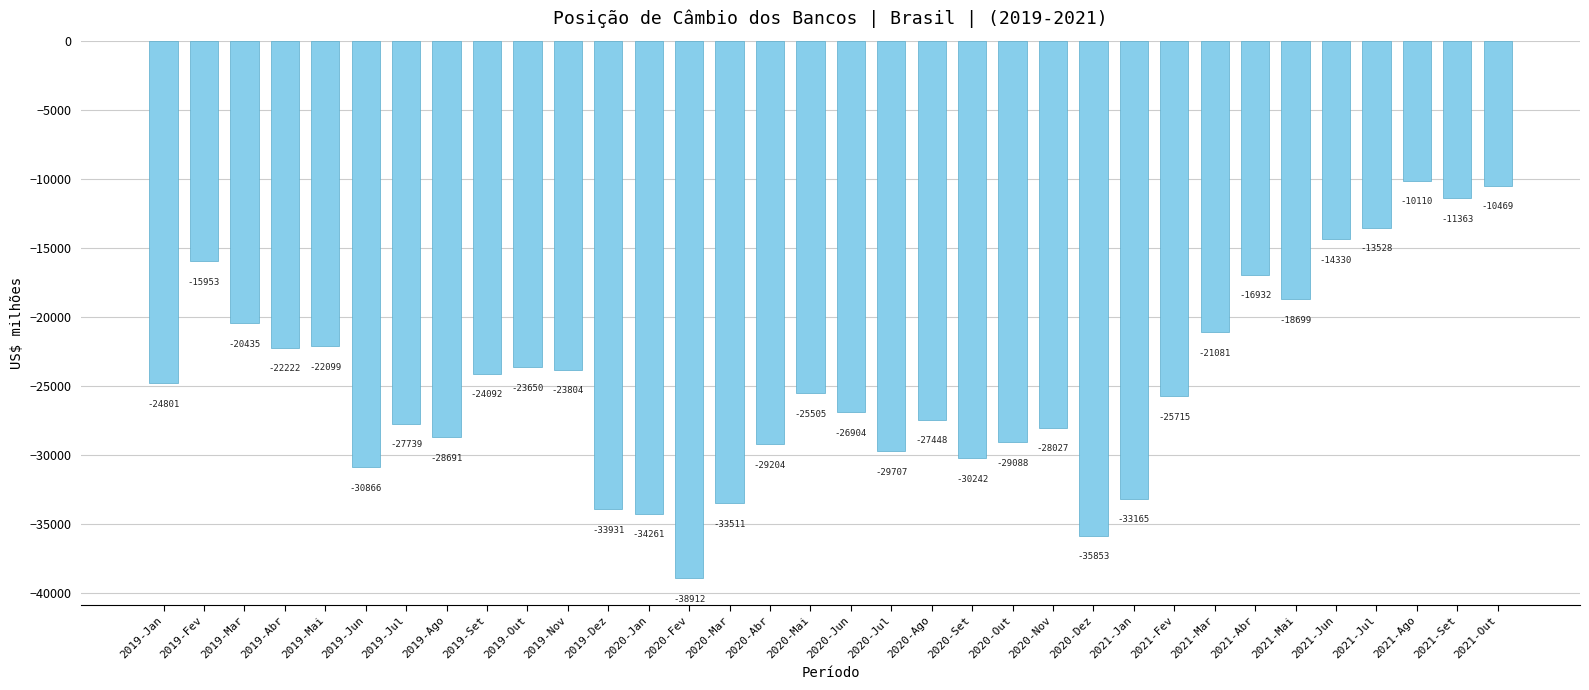

What is the smallest value displayed?

-38911.9